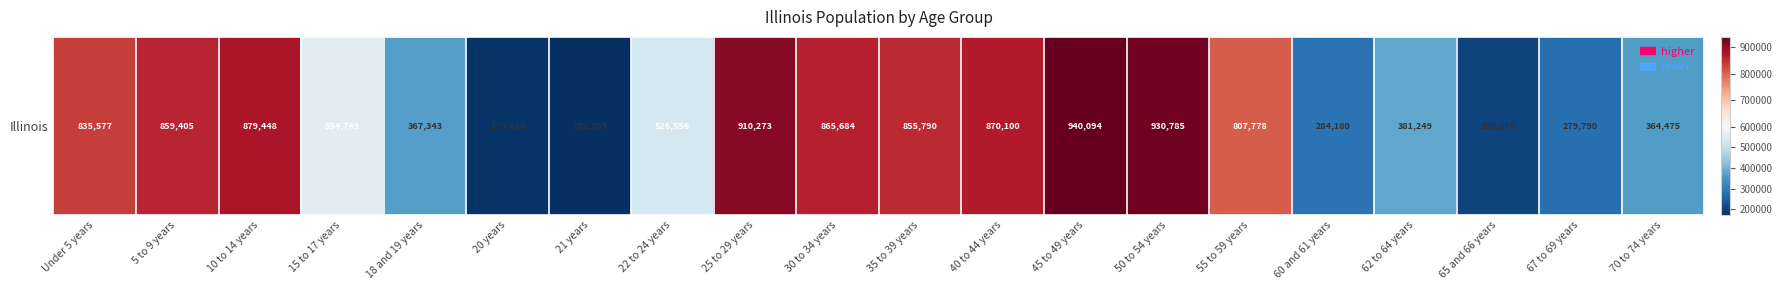

At which category does the chart reach its minimum across all series?

21 years